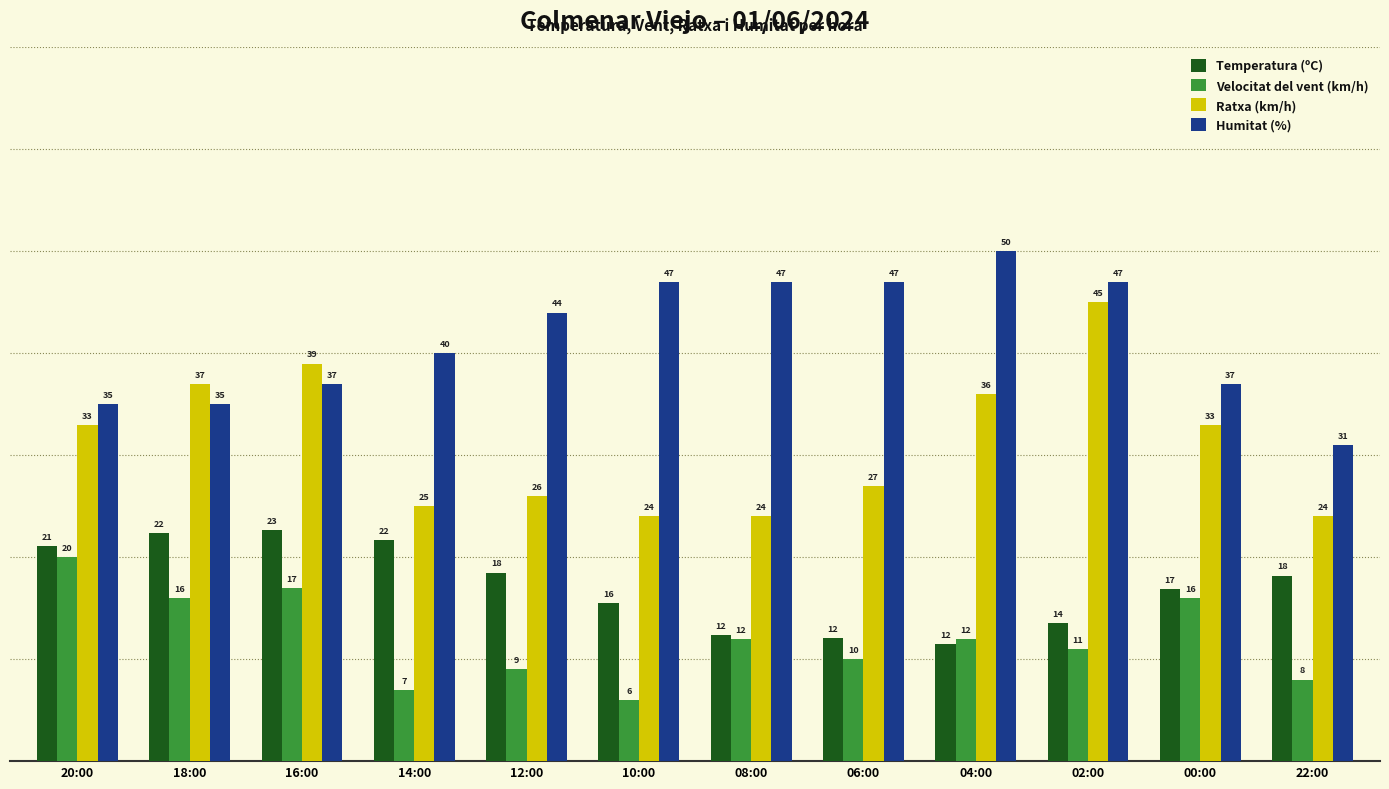

Is the value of Ratxa (km/h) at 06:00 greater than the value of Humitat (%) at 14:00?

No